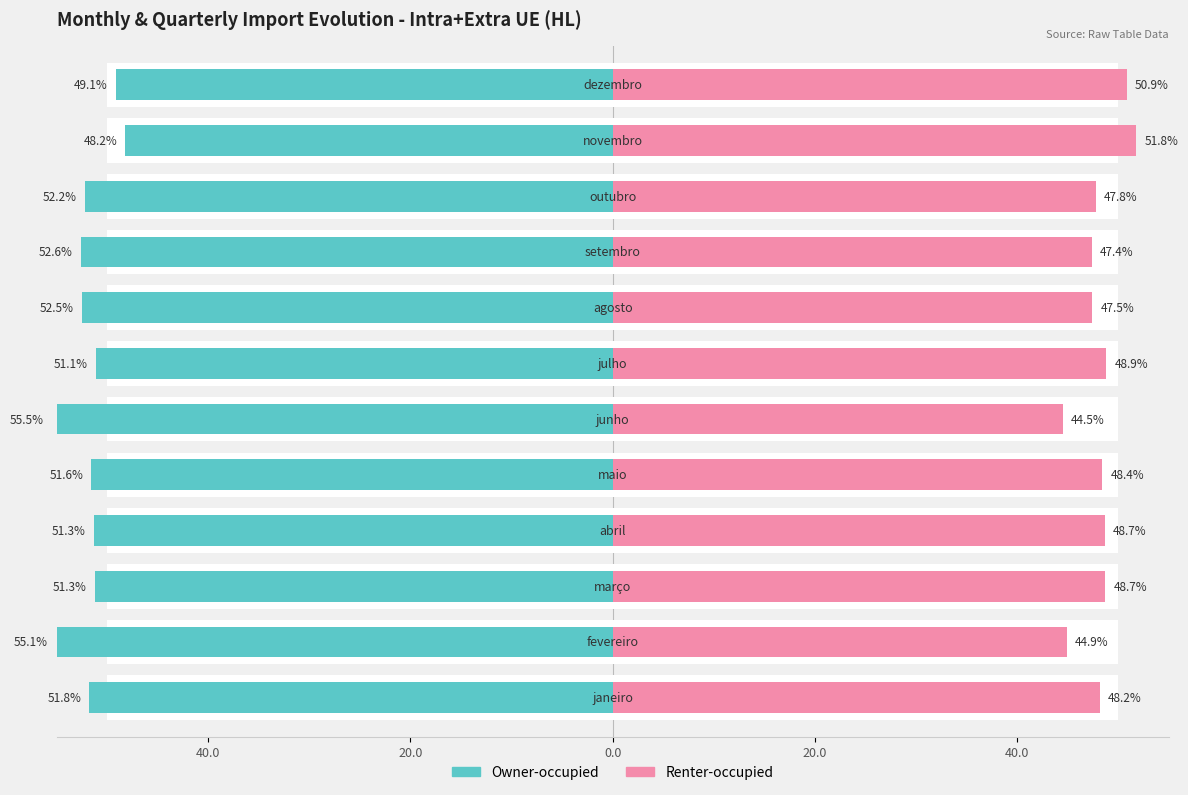

Rank the series by their average value, from highest to lowest.

Renter-occupied, Owner-occupied